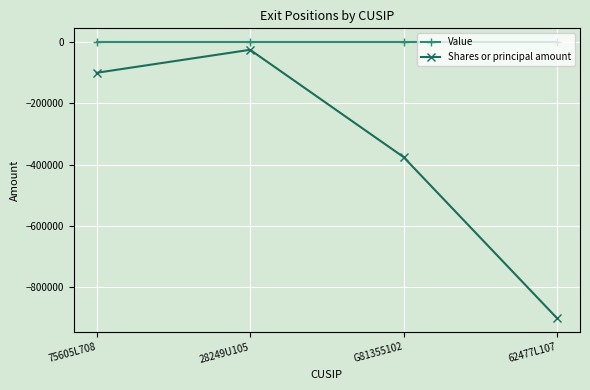

Read the Shares or principal amount value at G81355102, to the nearest 100.

-375000